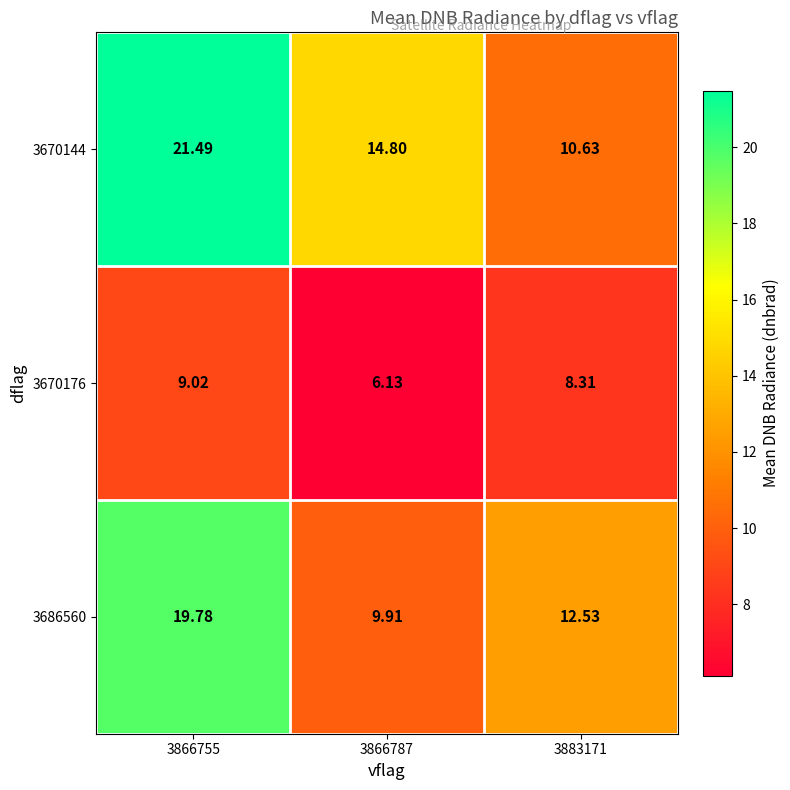

Is the value of 3670176 at 3883171 greater than the value of 3670144 at 3883171?

No